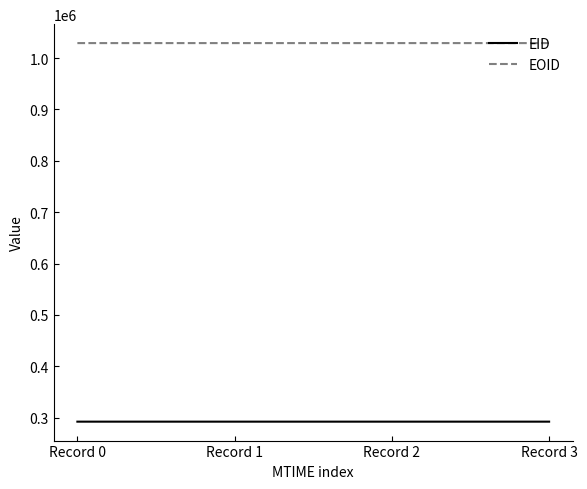

What are all the series names shown in the legend?

EID, EOID